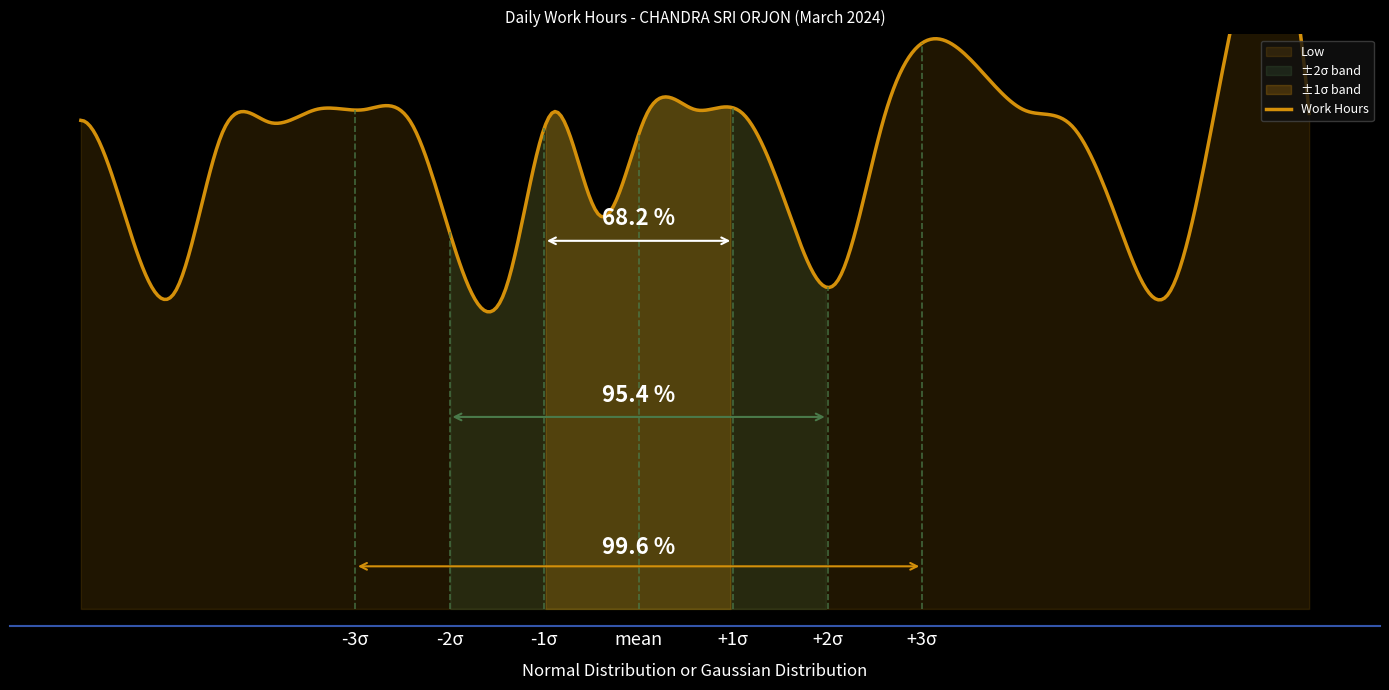

What is the difference between the highest and lowest values at 1?

14.1